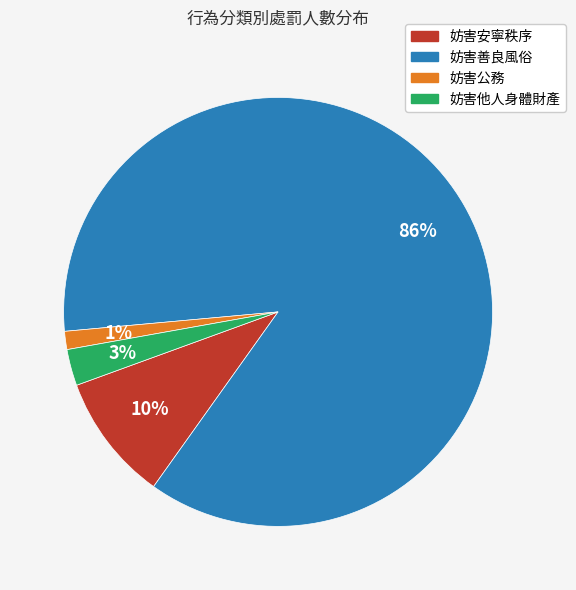

Which category has the biggest portion of the pie?

妨害善良風俗